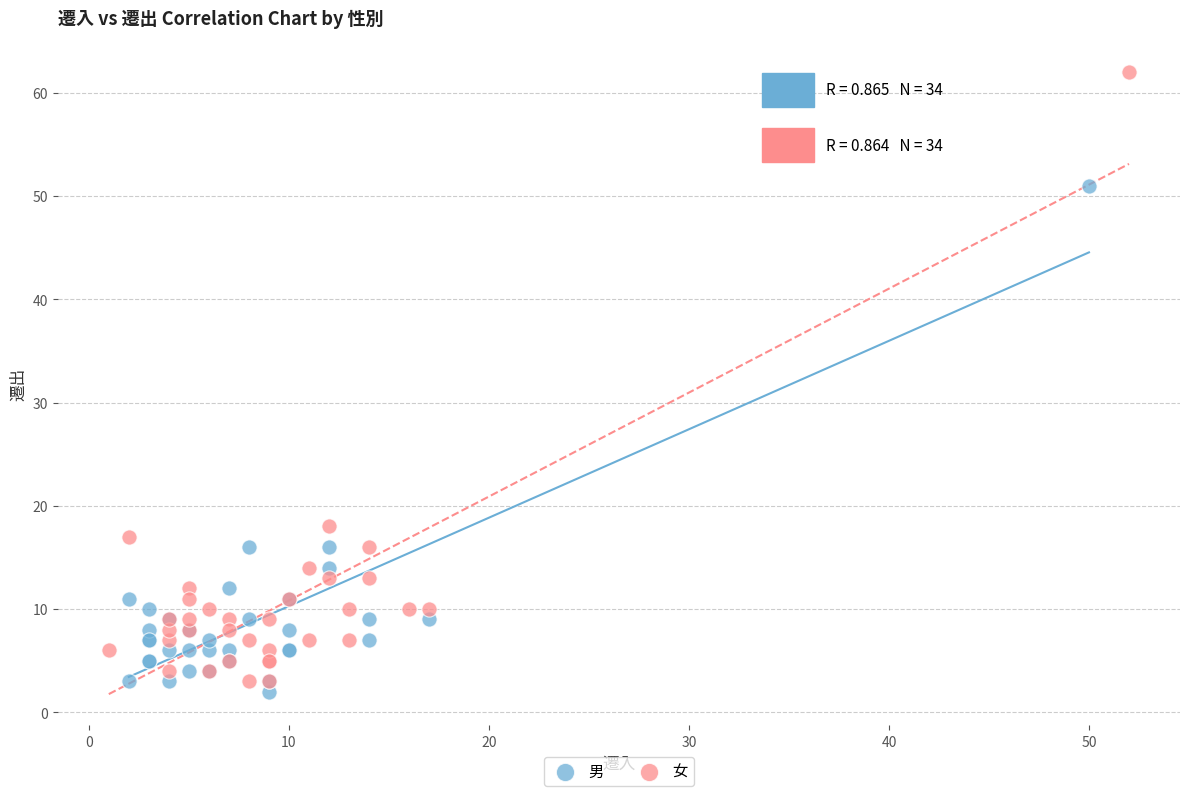

Which series has the largest Y range (max minus min)?

女